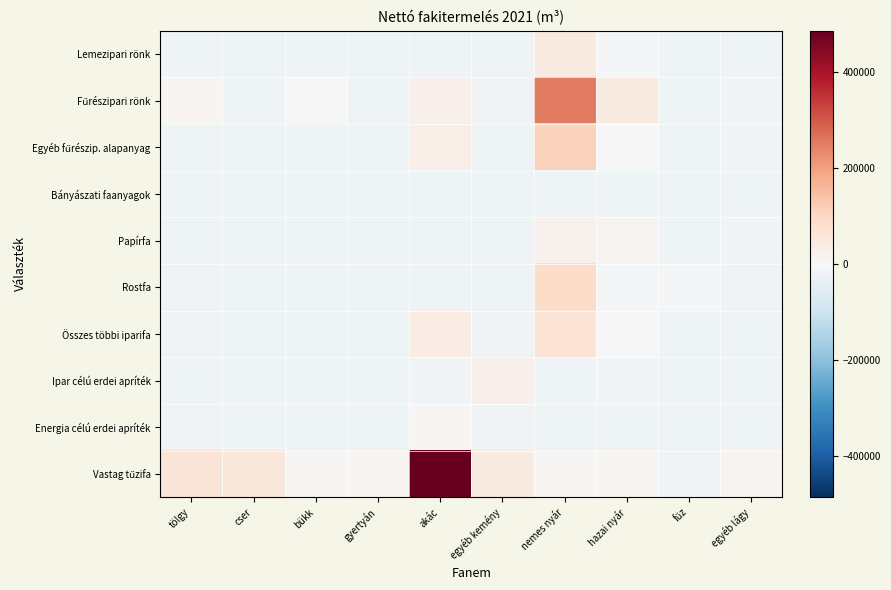

How many categories are shown in the chart?

10